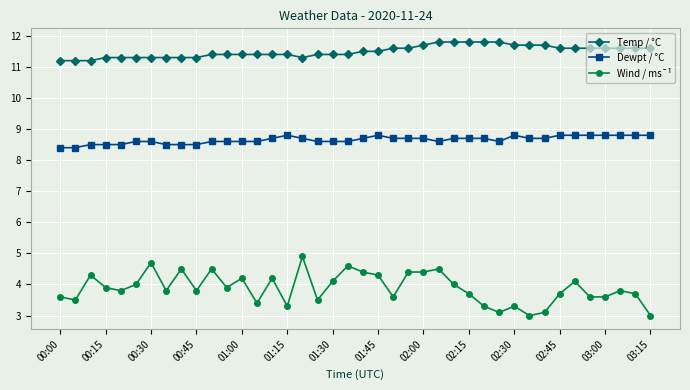

True or false: Wind / ms¯¹ and Dewpt / °C cross at least once.

False